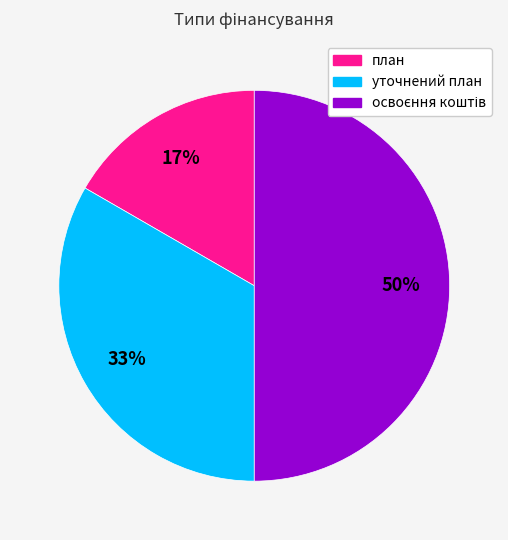

Does уточнений план represent more than half of the total?

No